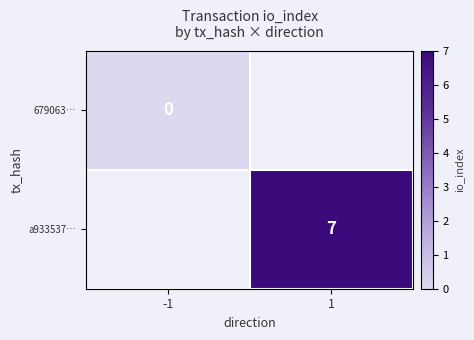

The value of a933537… at 1 is 4. True or false?

False